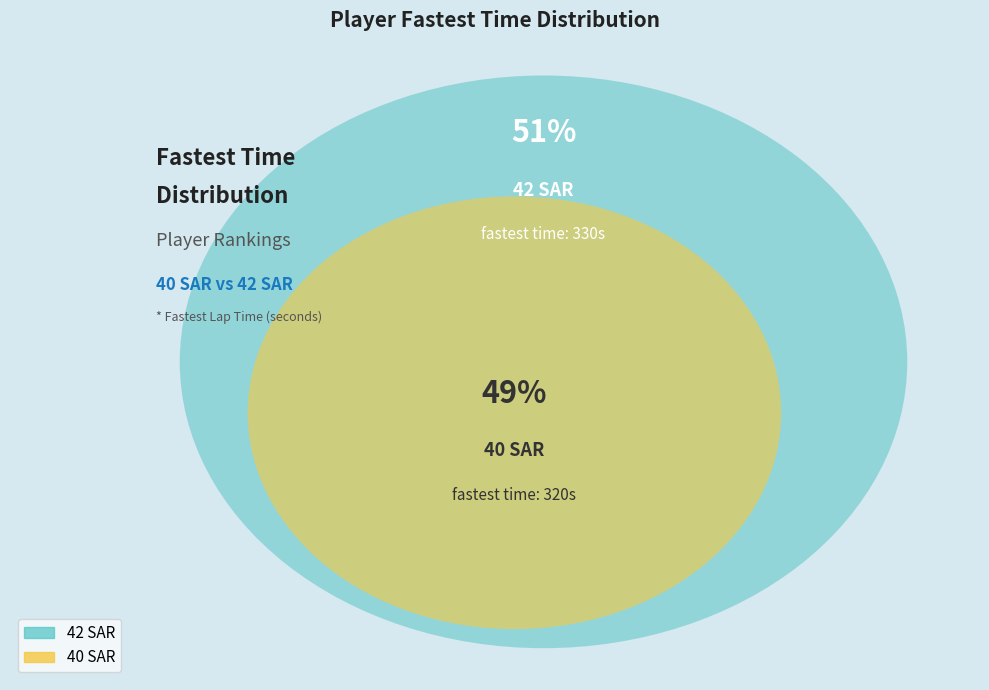

Count the number of slices in the pie.

2